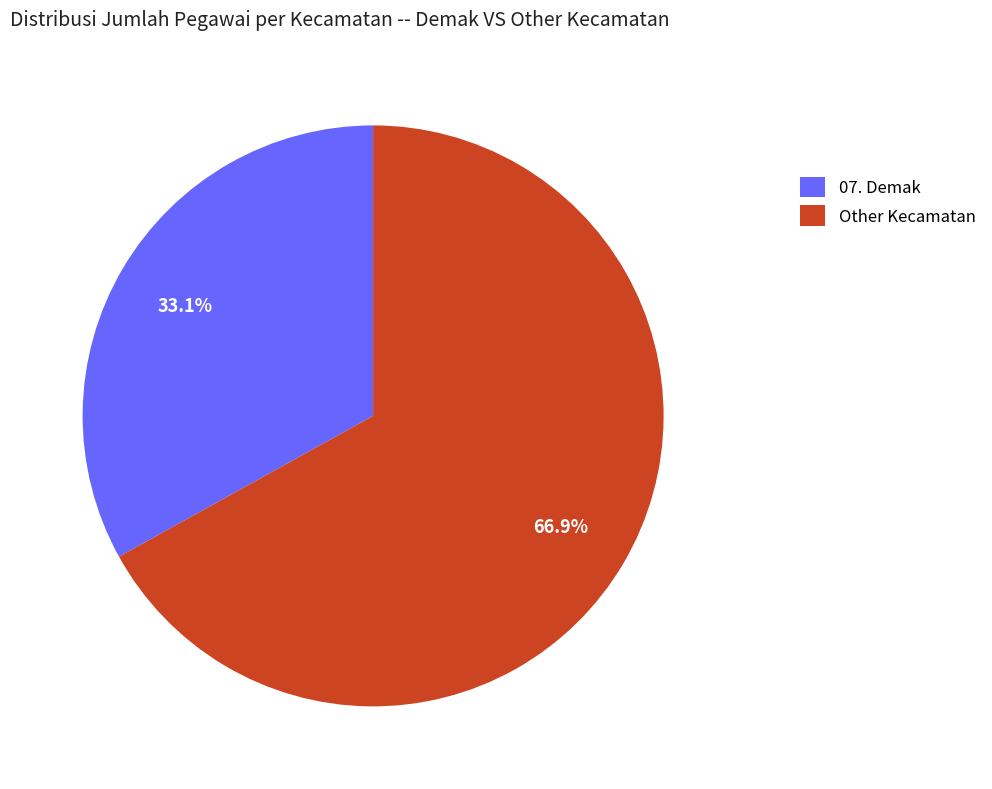

Which category has the biggest portion of the pie?

Other Kecamatan